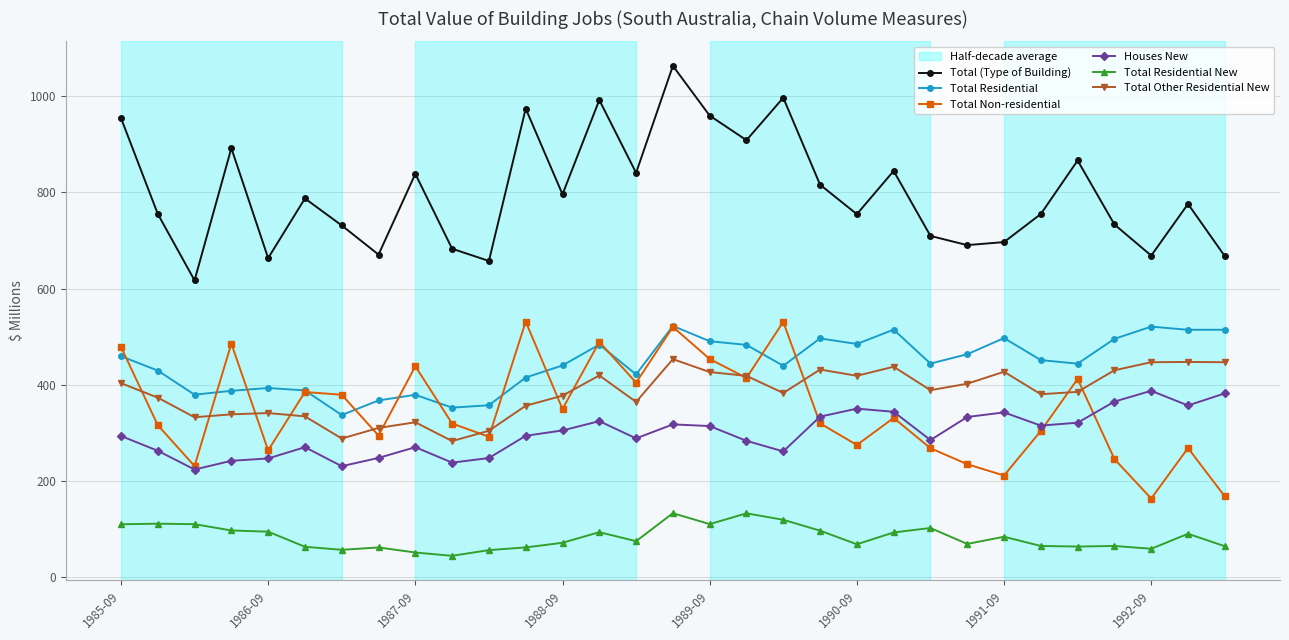

True or false: Total (Type of Building) and Total Non-residential intersect in this chart.

False